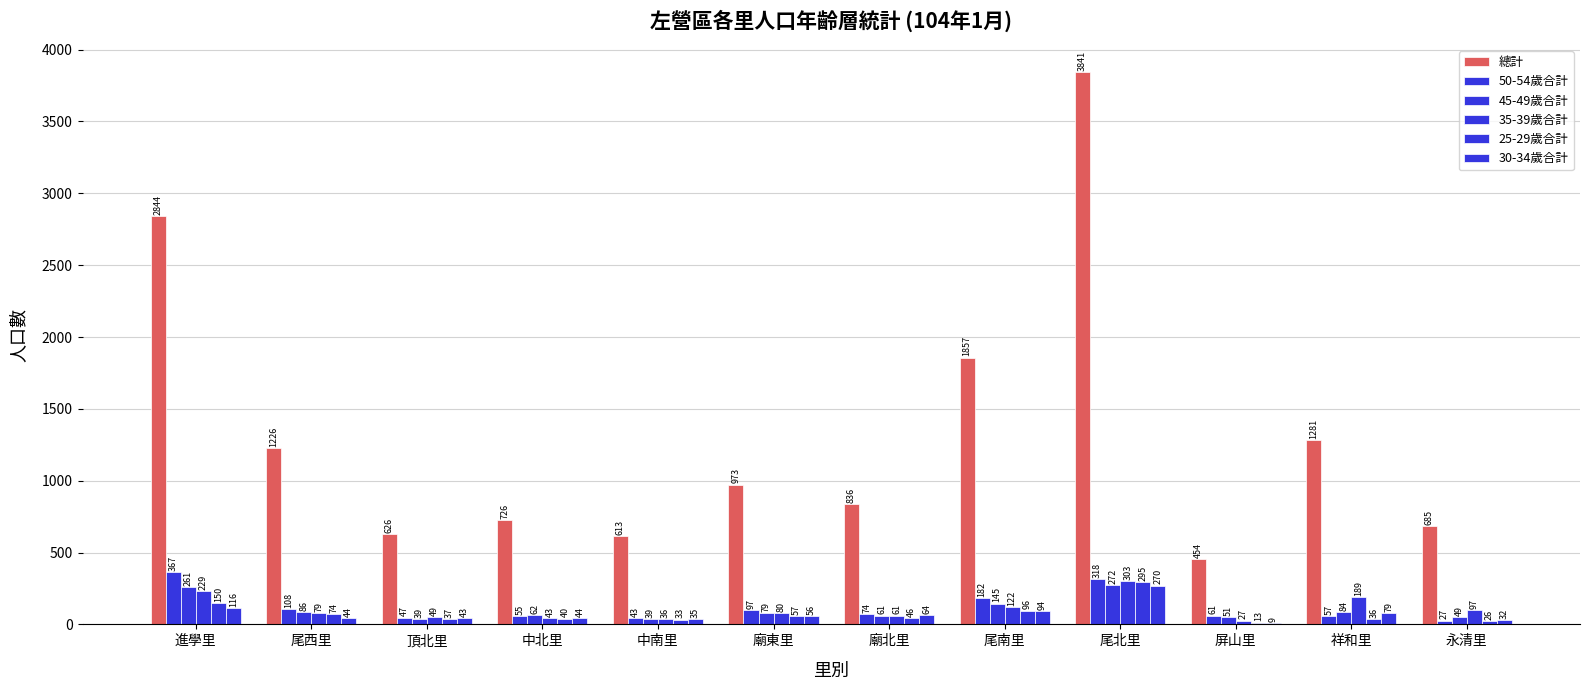

How many series are shown in this chart?

6